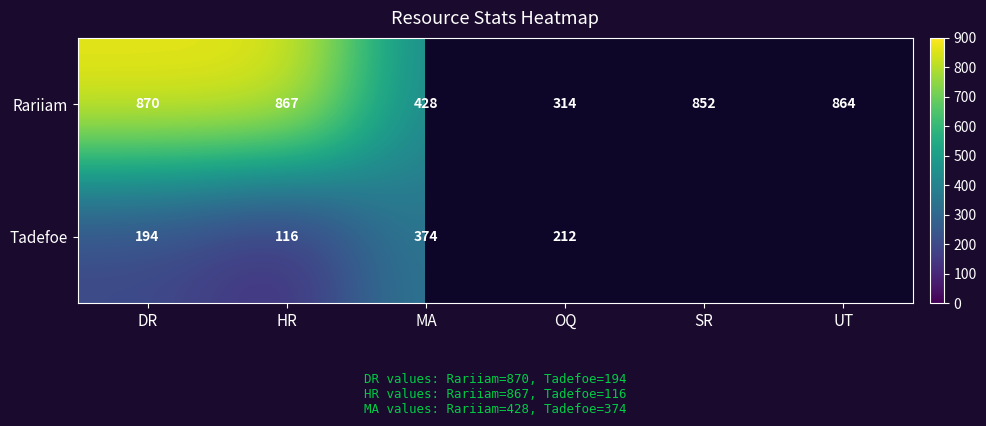

Rank the series at MA from highest to lowest value.

Rariiam, Tadefoe